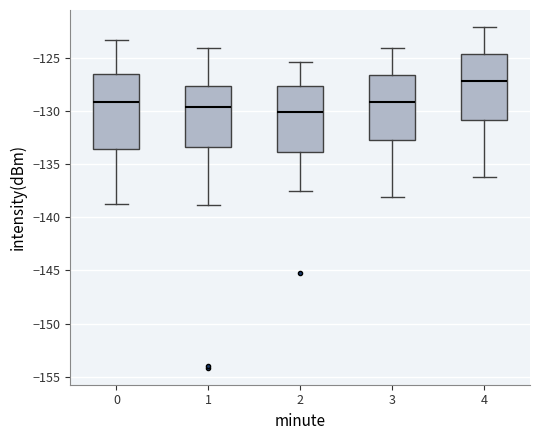

Where does the lower whisker of the box at x = 4 end on the y-axis? The values are not printed on the chart, so give them approximately, as read against the axis.

-136.0